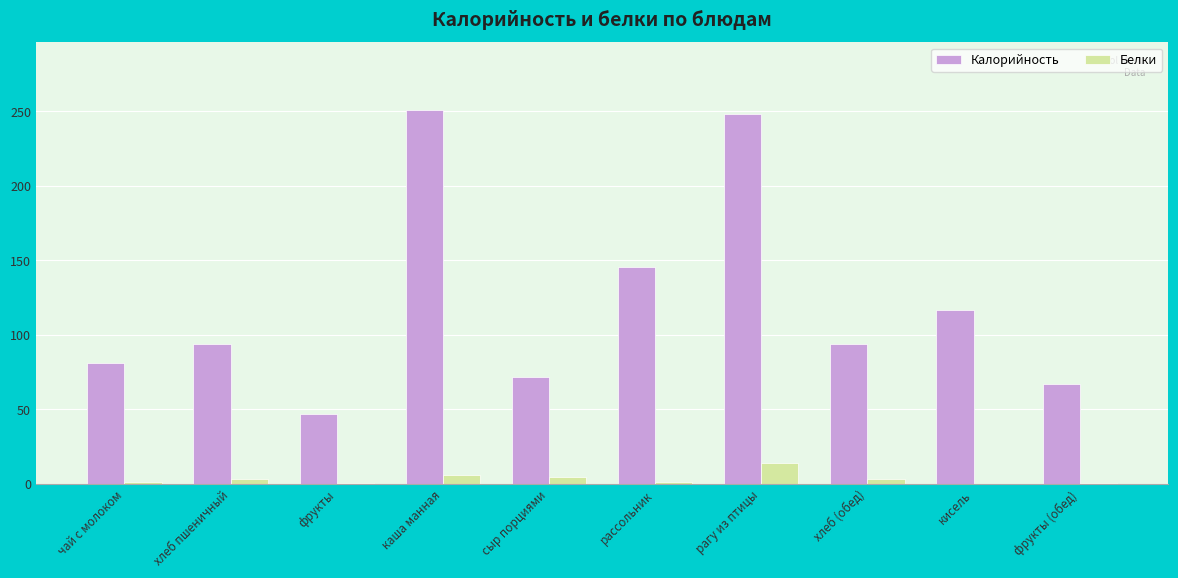

What is the greatest value displayed?

251.0